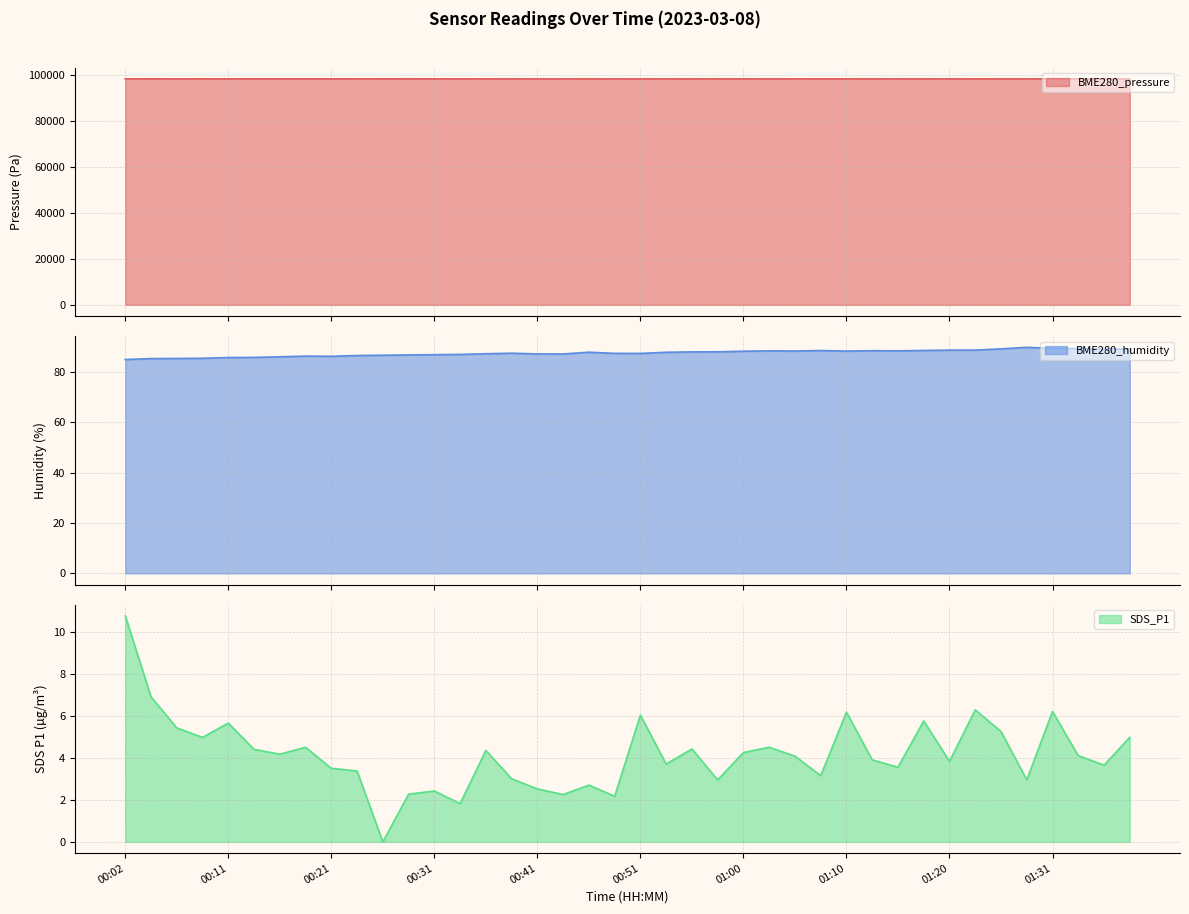

Reading left to right, transcribe all the data shown in this chart.

BME280_pressure: 00:02=98310.1	00:04=98312.5	00:07=98305.6	00:09=98310.0	00:11=98310.3	00:14=98314.1	00:16=98320.5	00:19=98319.8	00:21=98321.7	00:24=98312.4	00:26=98314.1	00:29=98318.3	00:31=98313.1	00:33=98305.7	00:36=98306.0	00:38=98299.4	00:41=98292.2	00:43=98293.3	00:46=98296.2	00:48=98291.7	00:51=98295.2	00:53=98296.3	00:56=98296.3	00:58=98299.2	01:00=98298.4	01:03=98299.0	01:05=98305.6	01:08=98306.7	01:10=98301.4	01:13=98296.9	01:15=98302.2	01:18=98299.8	01:20=98300.7	01:23=98304.7	01:26=98301.2	01:28=98299.4	01:31=98297.9	01:33=98296.8	01:35=98291.6	01:38=98292.3
BME280_humidity: 00:02=84.8	00:04=85.2	00:07=85.3	00:09=85.3	00:11=85.6	00:14=85.7	00:16=85.9	00:19=86.2	00:21=86.1	00:24=86.4	00:26=86.5	00:29=86.7	00:31=86.8	00:33=86.9	00:36=87.1	00:38=87.3	00:41=87.1	00:43=87.0	00:46=87.7	00:48=87.3	00:51=87.2	00:53=87.7	00:56=87.9	00:58=87.9	01:00=88.1	01:03=88.3	01:05=88.2	01:08=88.4	01:10=88.2	01:13=88.3	01:15=88.3	01:18=88.4	01:20=88.6	01:23=88.6	01:26=89.0	01:28=89.7	01:31=89.3	01:33=89.2	01:35=89.0	01:38=89.0
SDS_P1: 00:02=10.8	00:04=6.9	00:07=5.4	00:09=5.0	00:11=5.7	00:14=4.4	00:16=4.2	00:19=4.5	00:21=3.5	00:24=3.4	00:26=0.0	00:29=2.3	00:31=2.4	00:33=1.8	00:36=4.3	00:38=3.0	00:41=2.5	00:43=2.2	00:46=2.7	00:48=2.2	00:51=6.0	00:53=3.7	00:56=4.4	00:58=3.0	01:00=4.2	01:03=4.5	01:05=4.1	01:08=3.1	01:10=6.2	01:13=3.9	01:15=3.5	01:18=5.8	01:20=3.8	01:23=6.3	01:26=5.2	01:28=3.0	01:31=6.2	01:33=4.1	01:35=3.6	01:38=5.0